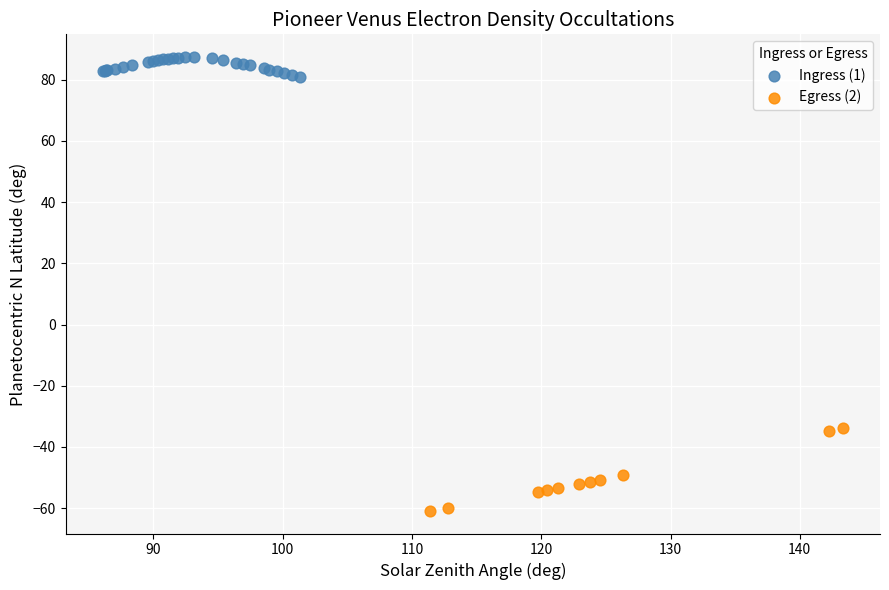

Which series has the widest spread of Y values?

Egress (2)